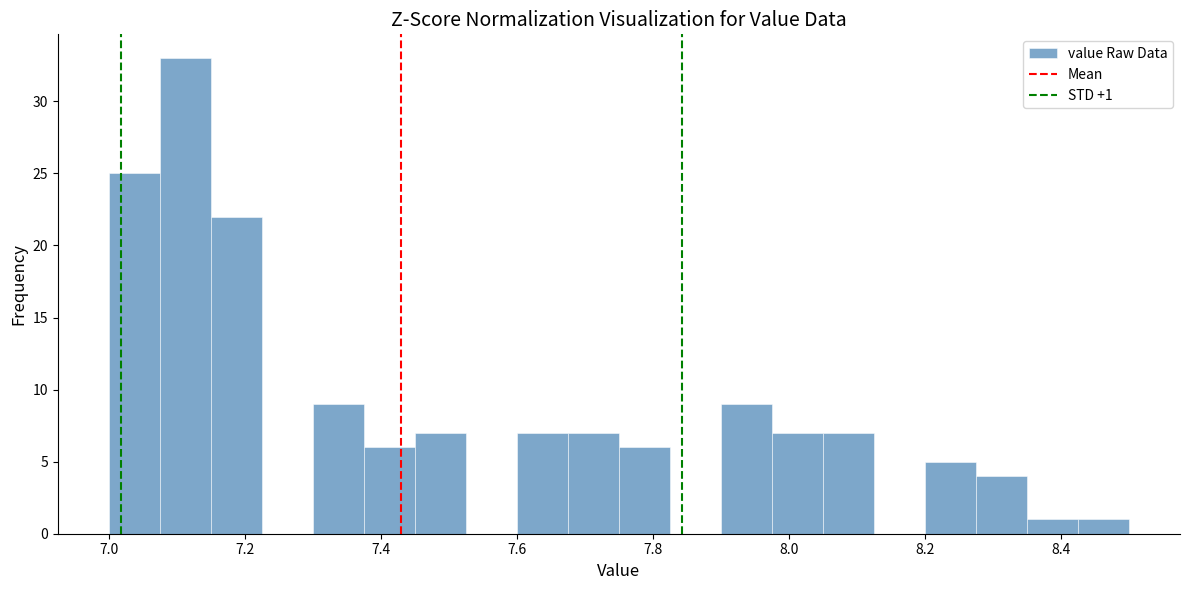

Read against the x-axis, roughly where is the centre of the tallest bar?

7.12